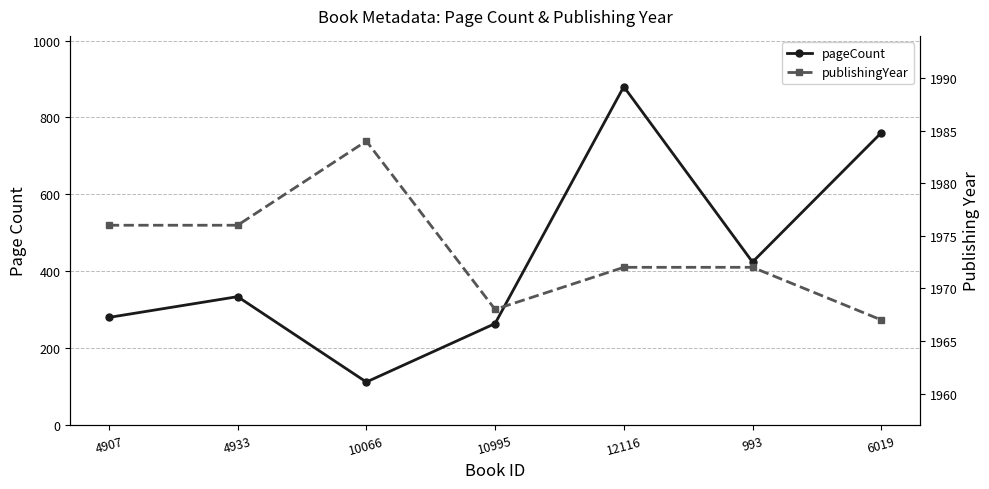

Does the chart display data point markers on the line(s)?

Yes